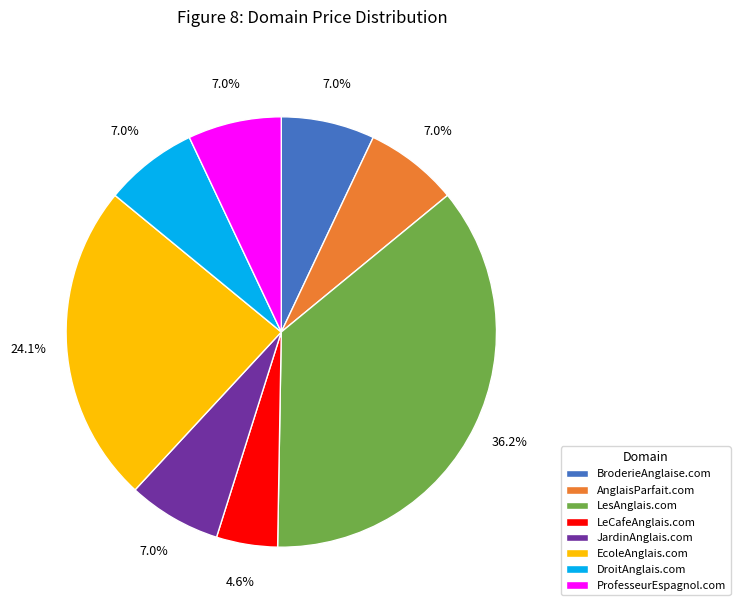

Combined, what portion of the pie is LeCafeAnglais.com and BroderieAnglaise.com?

11.6%